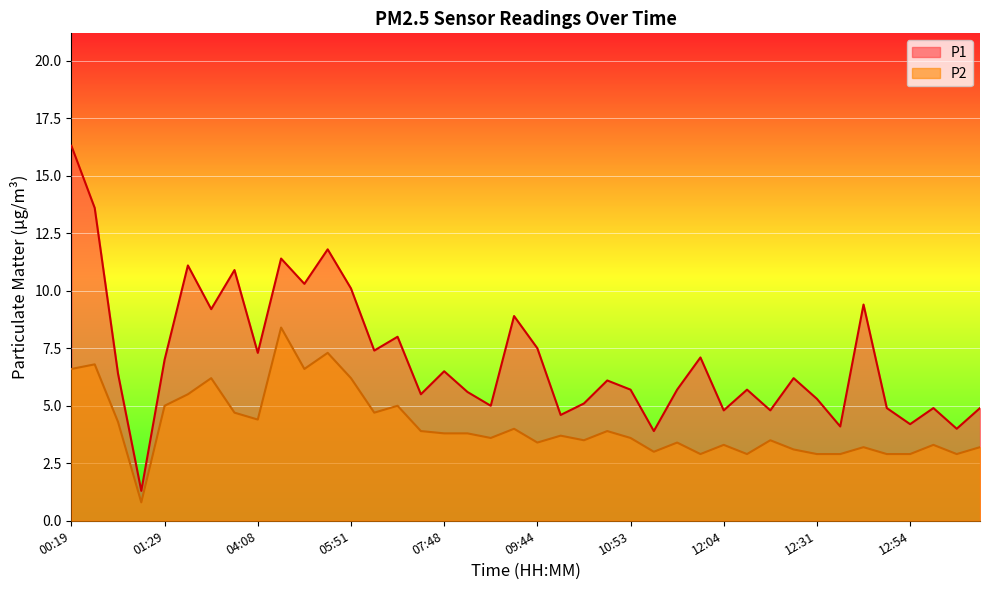

At which label does P1 first exceed 6?

00:19